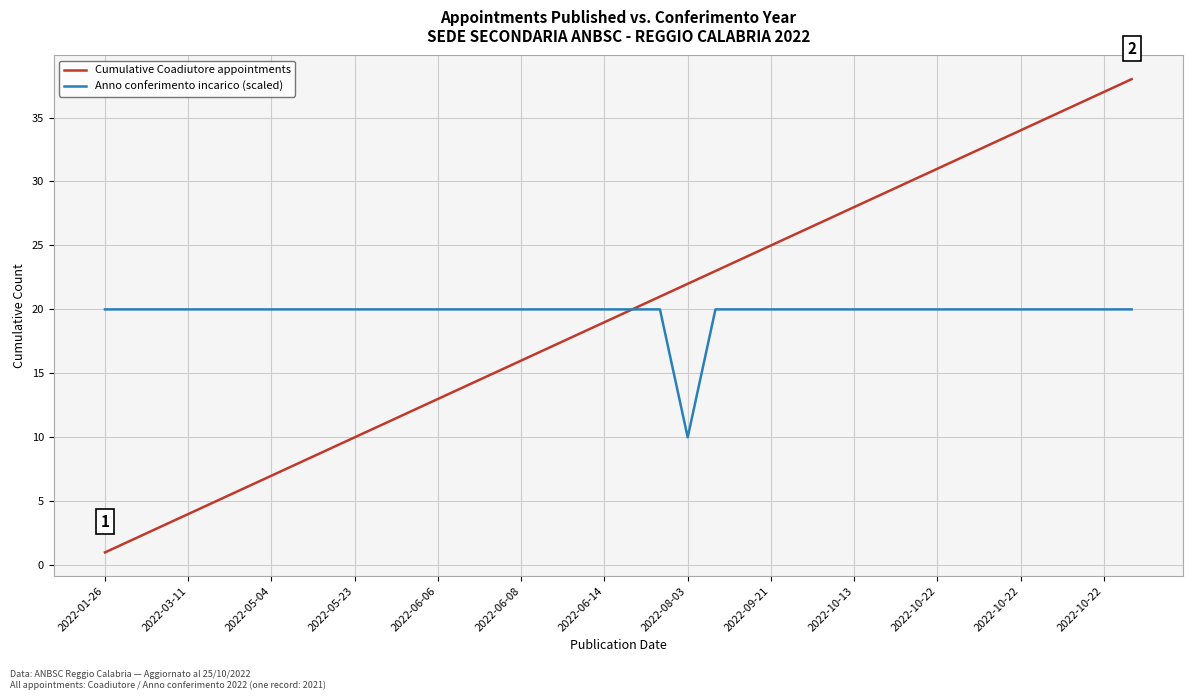

What is the highest value of the Cumulative Coadiutore appointments series?

38